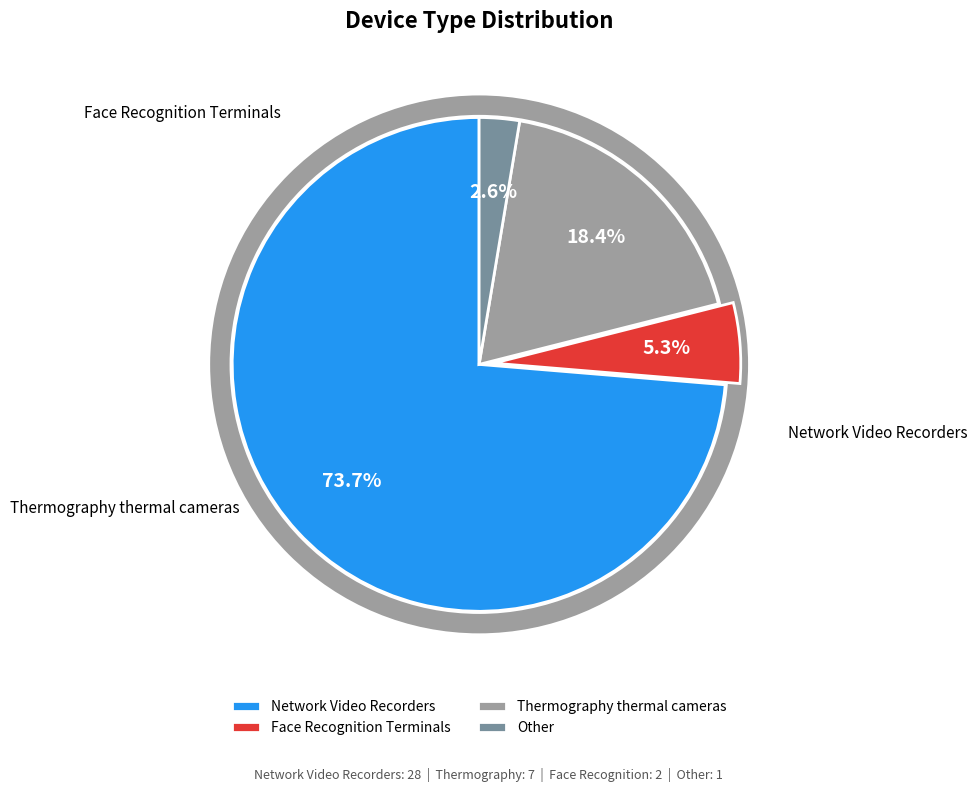

Which slice is the smallest?

Other